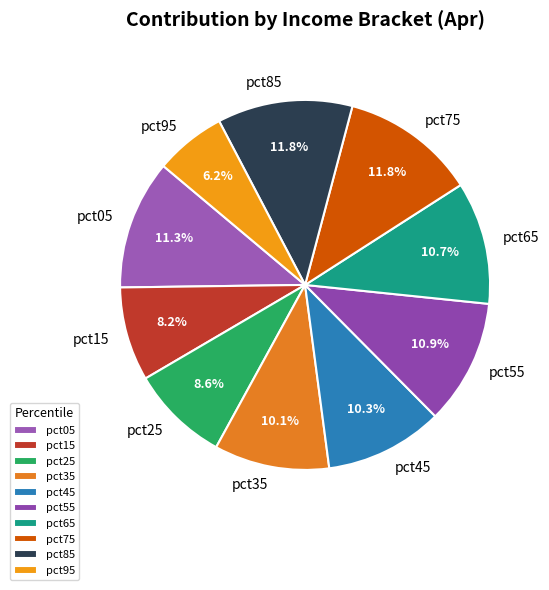

What percentage is NOT represented by pct05?

88.7%